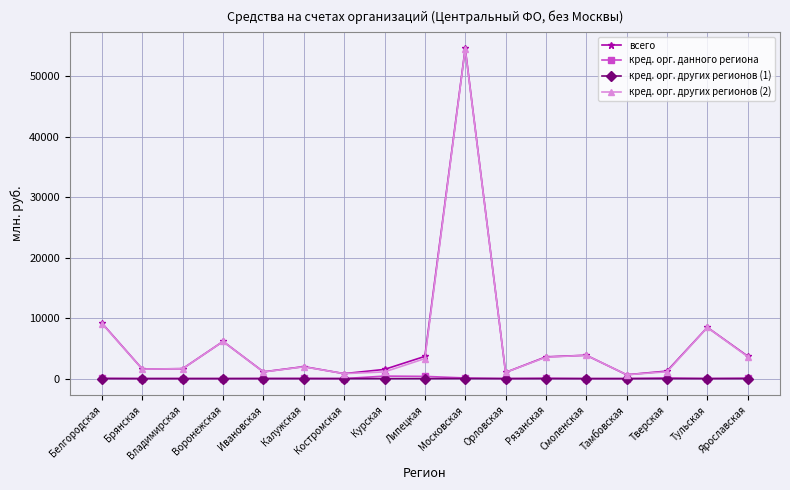

What is the total value across all series at Смоленская?

7721